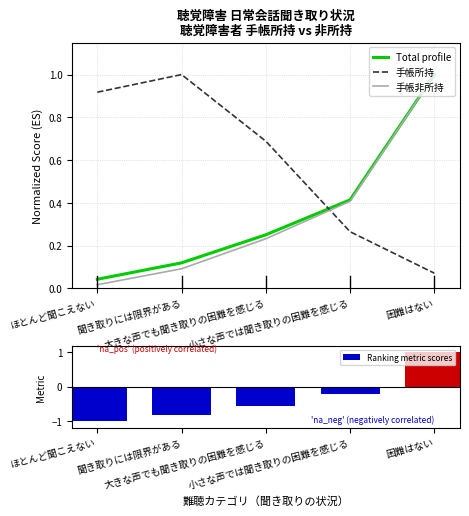

Does the chart contain any negative values?

Yes